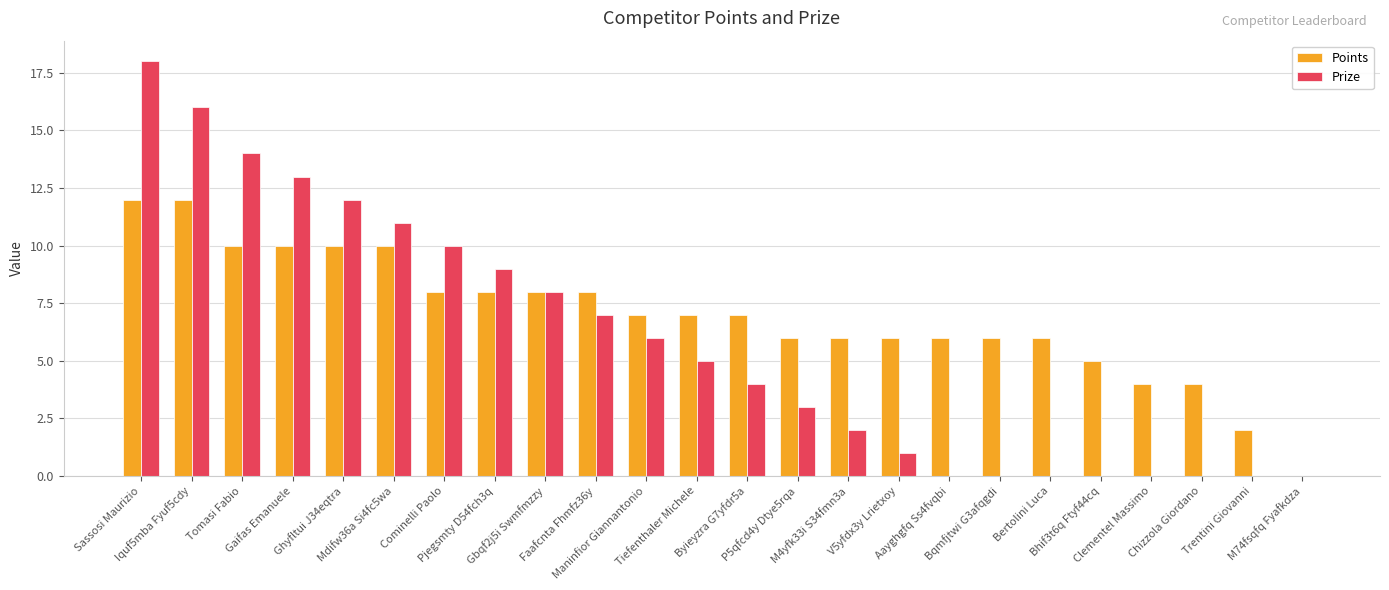

What is the sum of all Prize values?

139